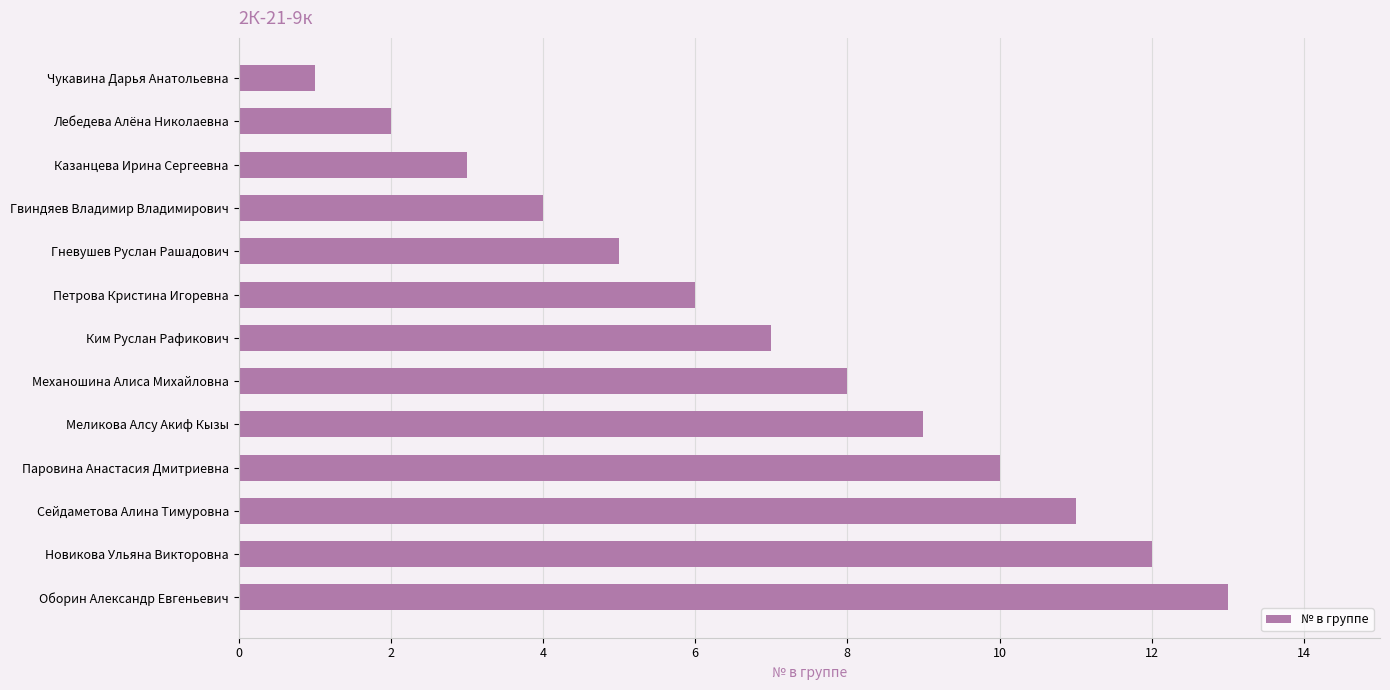

How many categories are shown in the chart?

13